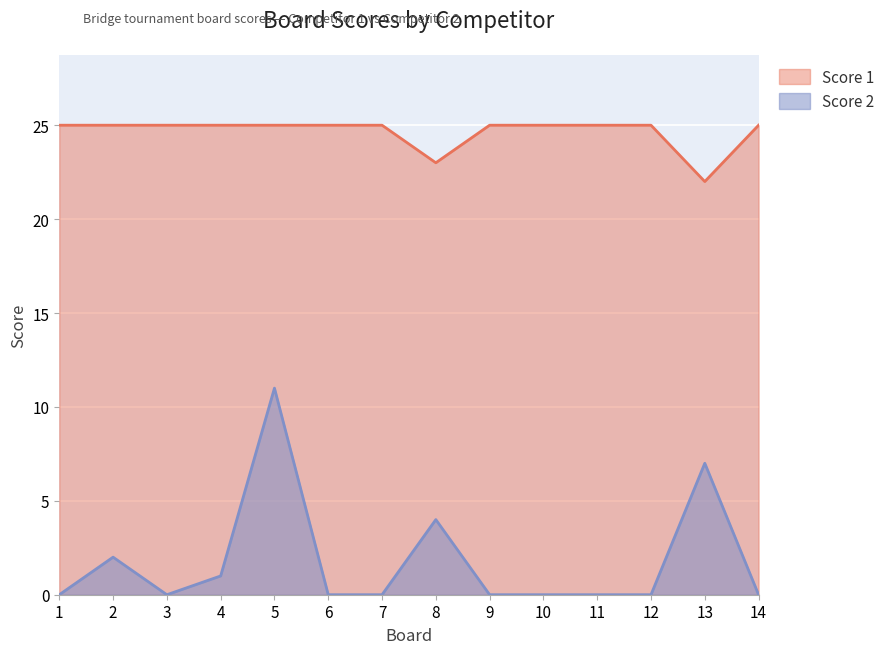

Reading left to right, extract all data points from this chart.

Score 1: 25	25	25	25	25	25	25	23	25	25	25	25	22	25
Score 2: 0	2	0	1	11	0	0	4	0	0	0	0	7	0